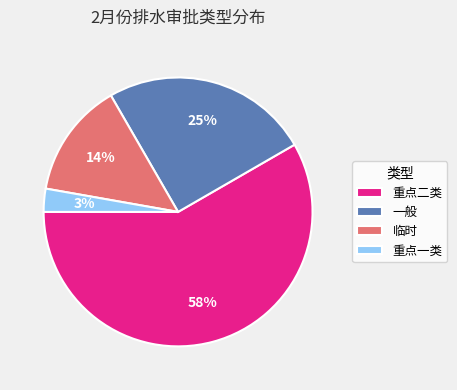

Is there any slice that represents more than half of the pie?

Yes